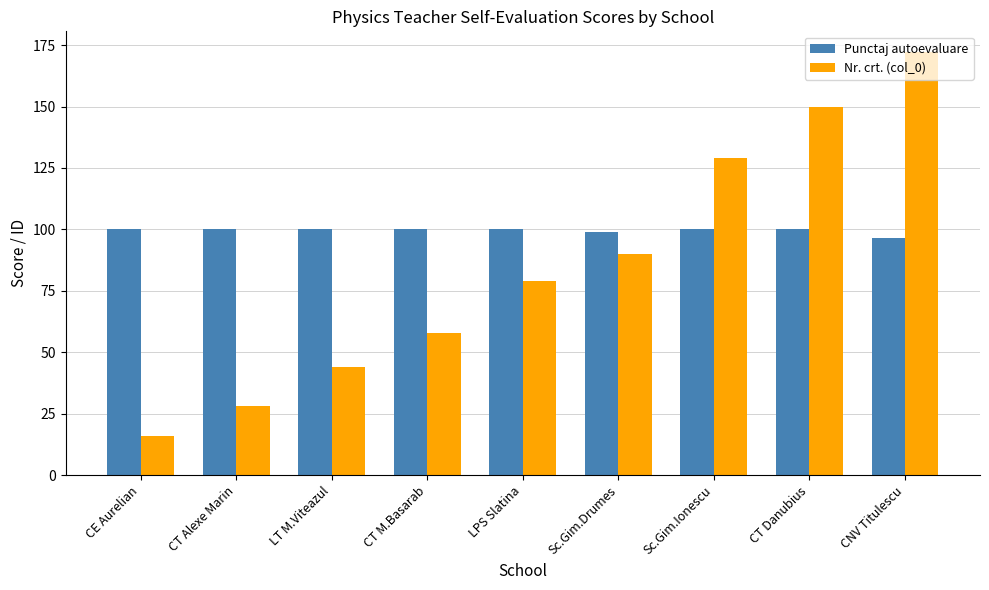

At which label does Nr. crt. (col_0) reach its peak?

CNV Titulescu